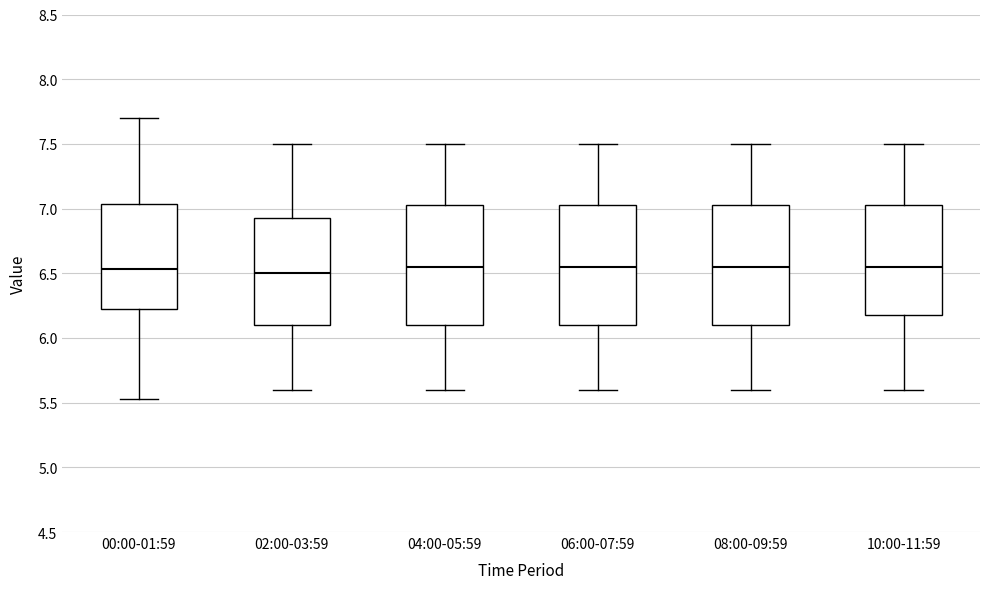

Reading left to right, read every box against the y-axis: the position of its median line, the range the box covers, and the ends of its whiskers. The values are not printed on the chart, so give them approximately, as read against the axis.

00:00-01:59: median 6.55, box 6.20 to 7.05, whiskers 5.55 to 7.70
02:00-03:59: median 6.50, box 6.10 to 6.95, whiskers 5.60 to 7.50
04:00-05:59: median 6.55, box 6.10 to 7.05, whiskers 5.60 to 7.50
06:00-07:59: median 6.55, box 6.10 to 7.05, whiskers 5.60 to 7.50
08:00-09:59: median 6.55, box 6.10 to 7.05, whiskers 5.60 to 7.50
10:00-11:59: median 6.55, box 6.20 to 7.05, whiskers 5.60 to 7.50